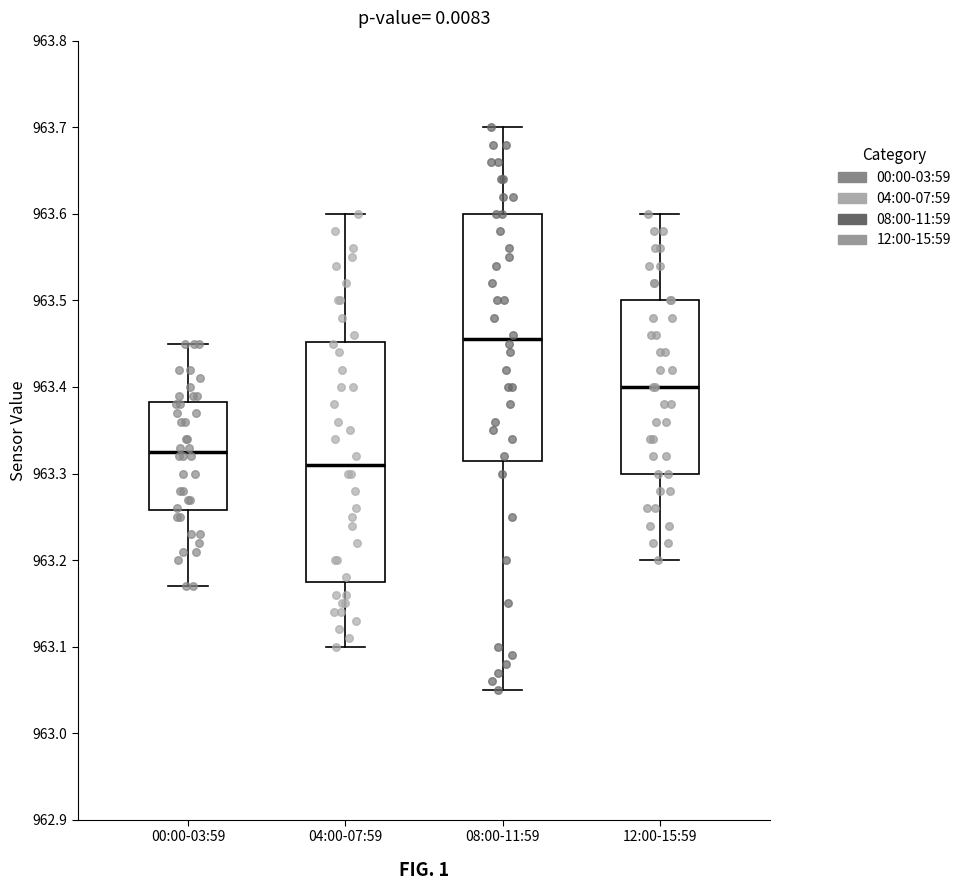

Reading left to right, read every box against the y-axis: the position of its median line, the range the box covers, and the ends of its whiskers. The values are not printed on the chart, so give them approximately, as read against the axis.

00:00-03:59: median 963.33, box 963.26 to 963.38, whiskers 963.17 to 963.45
04:00-07:59: median 963.31, box 963.18 to 963.45, whiskers 963.10 to 963.60
08:00-11:59: median 963.46, box 963.32 to 963.60, whiskers 963.05 to 963.70
12:00-15:59: median 963.40, box 963.30 to 963.50, whiskers 963.20 to 963.60